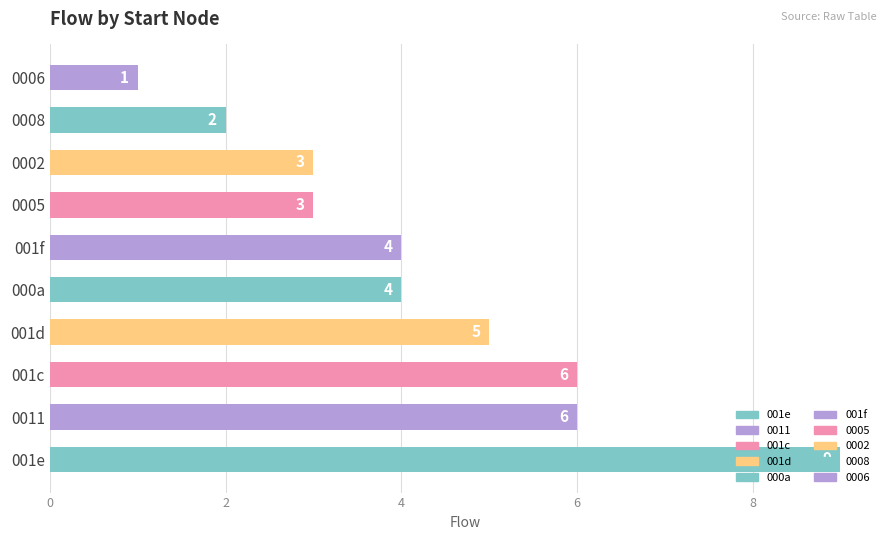

Between 0005 and 001f, which is larger?

001f